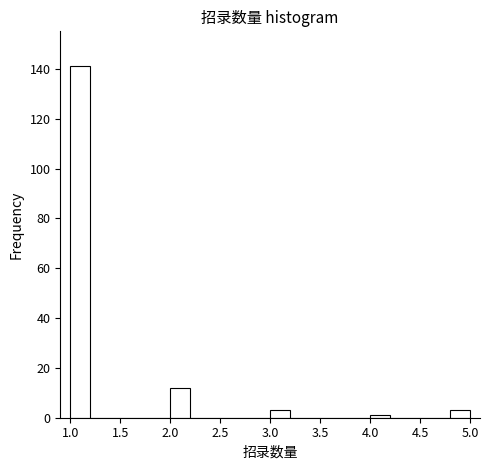

Reading left to right, transcribe this chart: for each bar, give the range it covers on the x-axis and its height. The values are not printed on the chart, so give them approximately, as read against the axis.

1.0 to 1.2: 142
1.2 to 1.4: 0
1.4 to 1.6: 0
1.6 to 1.8: 0
1.8 to 2.0: 0
2.0 to 2.2: 12
2.2 to 2.4: 0
2.4 to 2.6: 0
2.6 to 2.8: 0
2.8 to 3.0: 0
3.0 to 3.2: 4
3.2 to 3.4: 0
3.4 to 3.6: 0
3.6 to 3.8: 0
3.8 to 4.0: 0
4.0 to 4.2: under 2
4.2 to 4.4: 0
4.4 to 4.6: 0
4.6 to 4.8: 0
4.8 to 5.0: 4